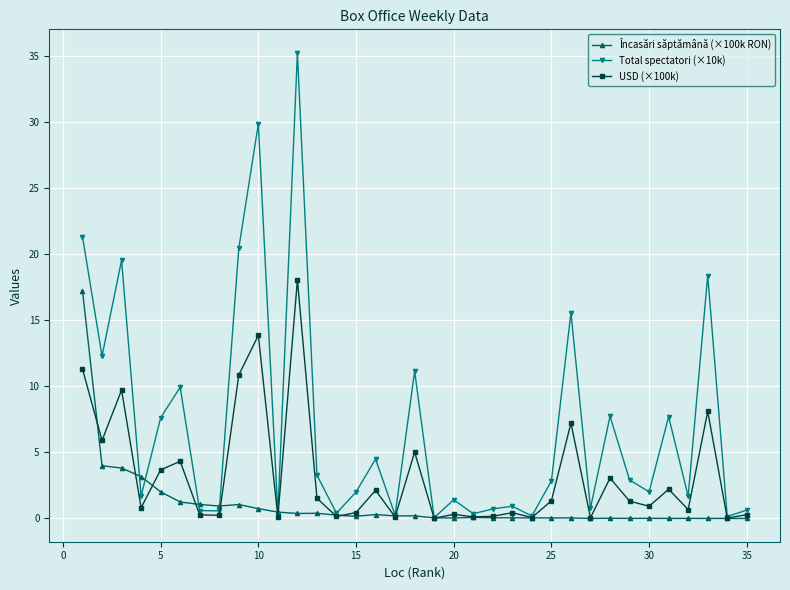

How many interior local valleys does the Total spectatori (×10k) series have?

13